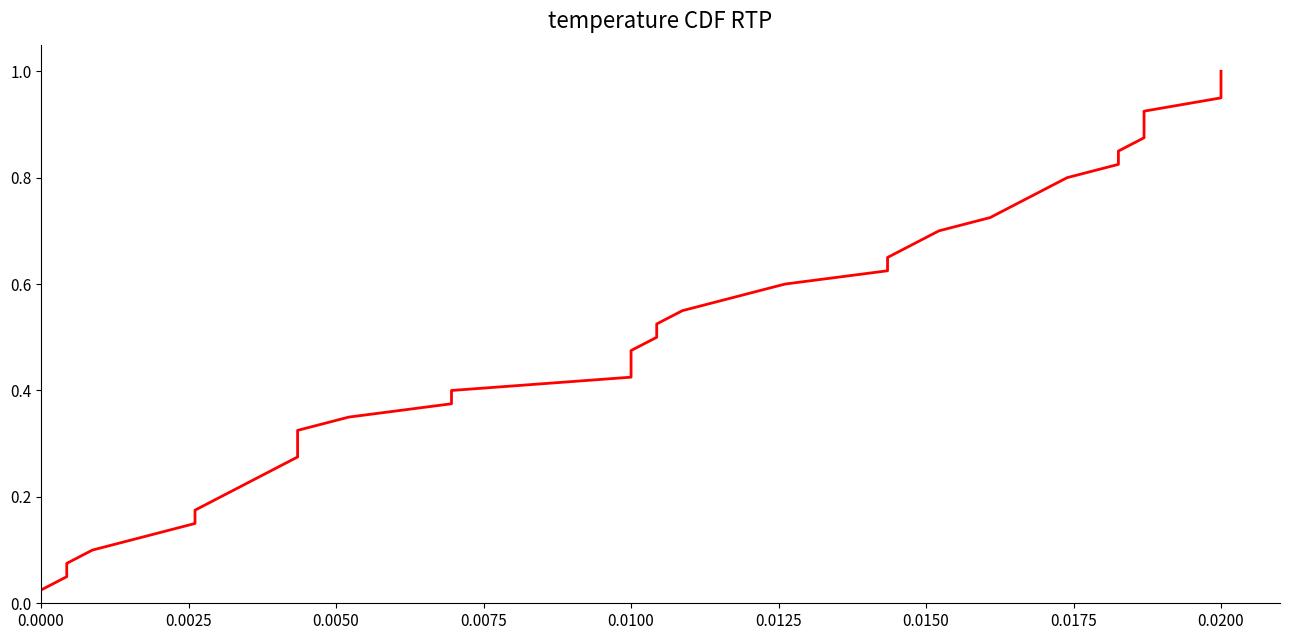

True or false: the data has more than 2 interior local peaks.

False